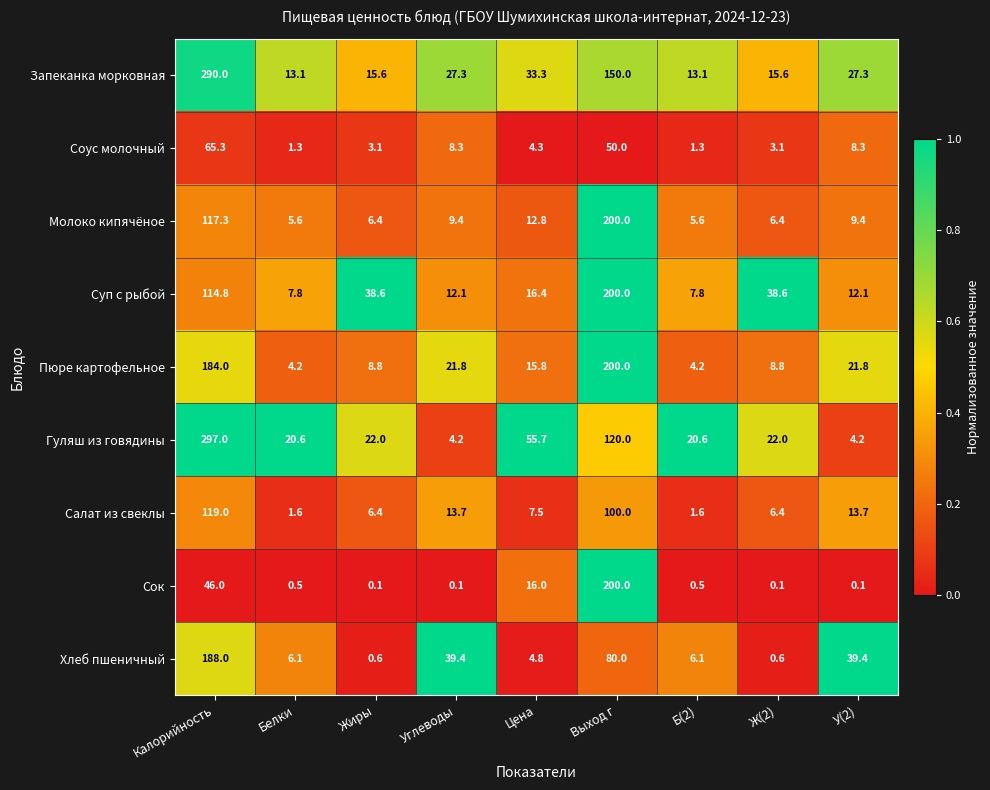

At which label is Гуляш из говядины closest to 150?

Выход г